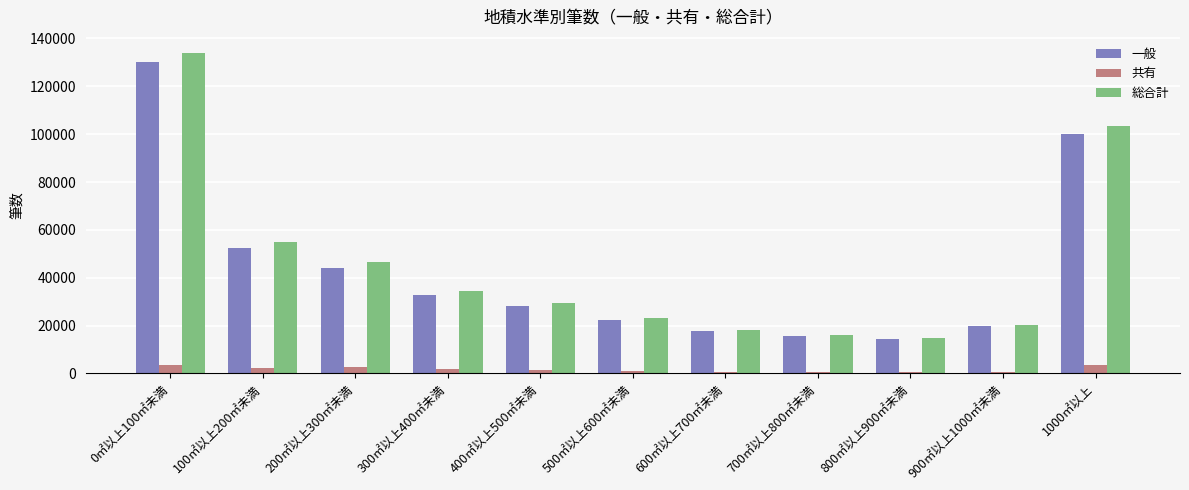

How many groups of bars are there?

11